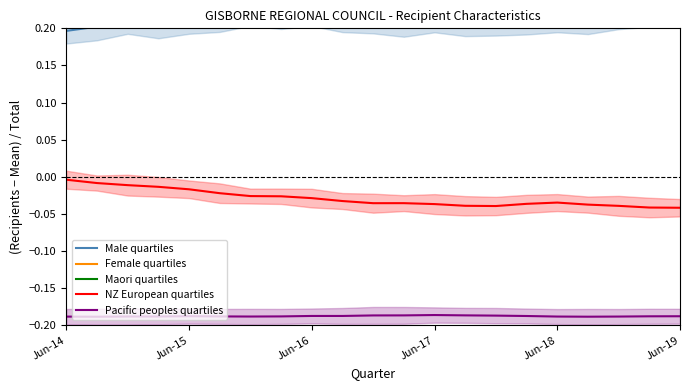

List the series in order of their peak value, lowest first.

Pacific peoples quartiles, NZ European quartiles, Male quartiles, Female quartiles, Maori quartiles